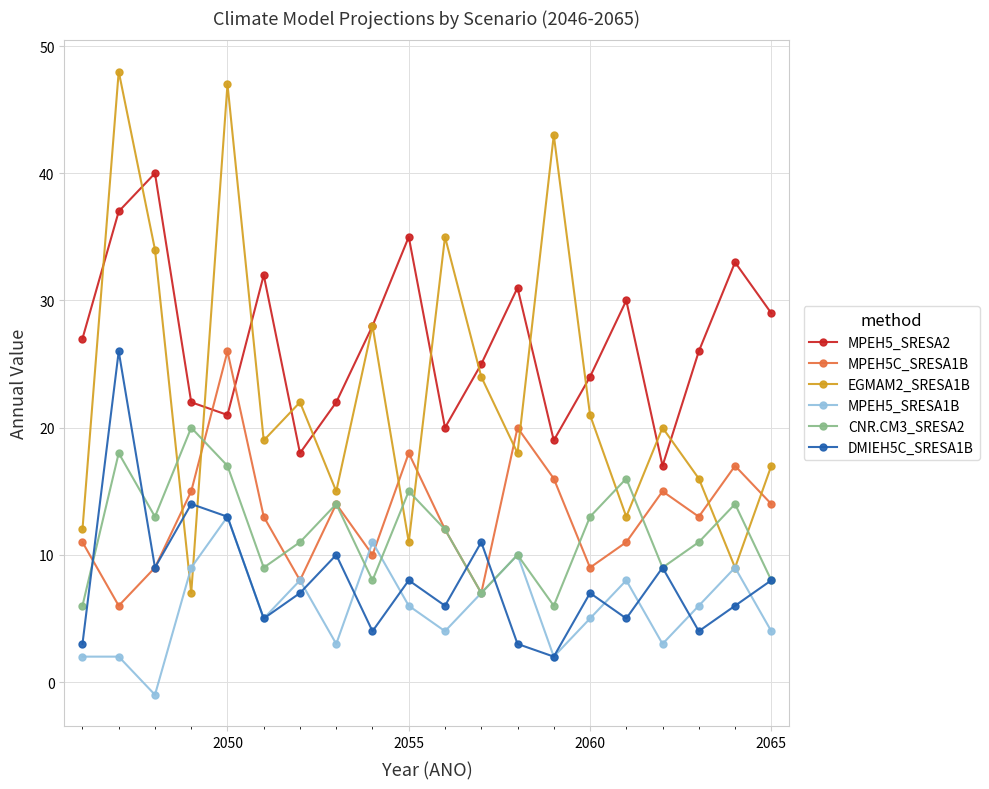

True or false: CNR.CM3_SRESA2 has more than 0 interior local peaks.

True